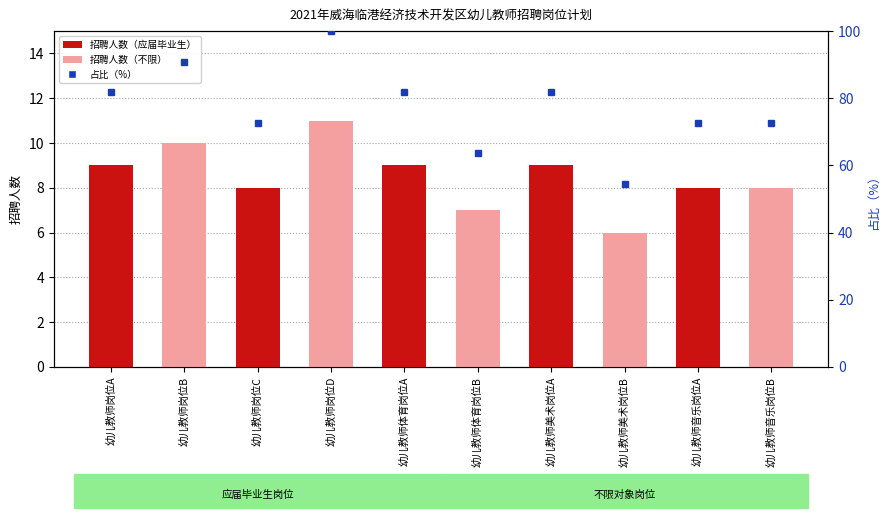

Which series has the widest spread of values?

占比（%）